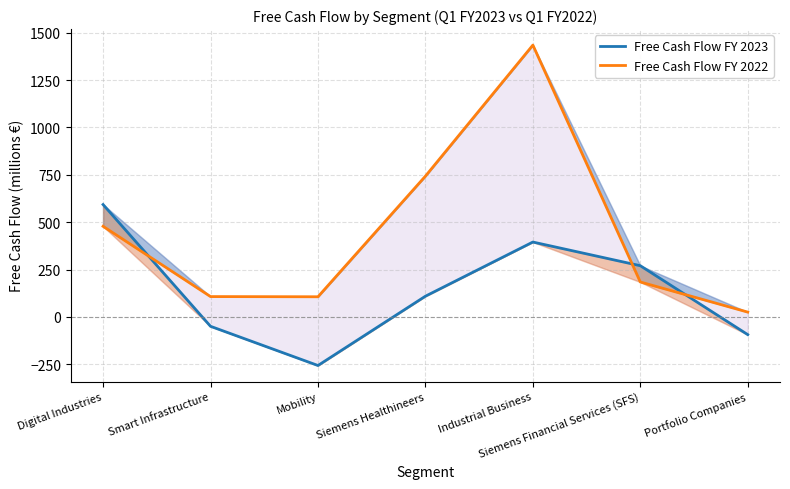

The Free Cash Flow FY 2023 series shows 901 at Digital Industries. True or false?

False